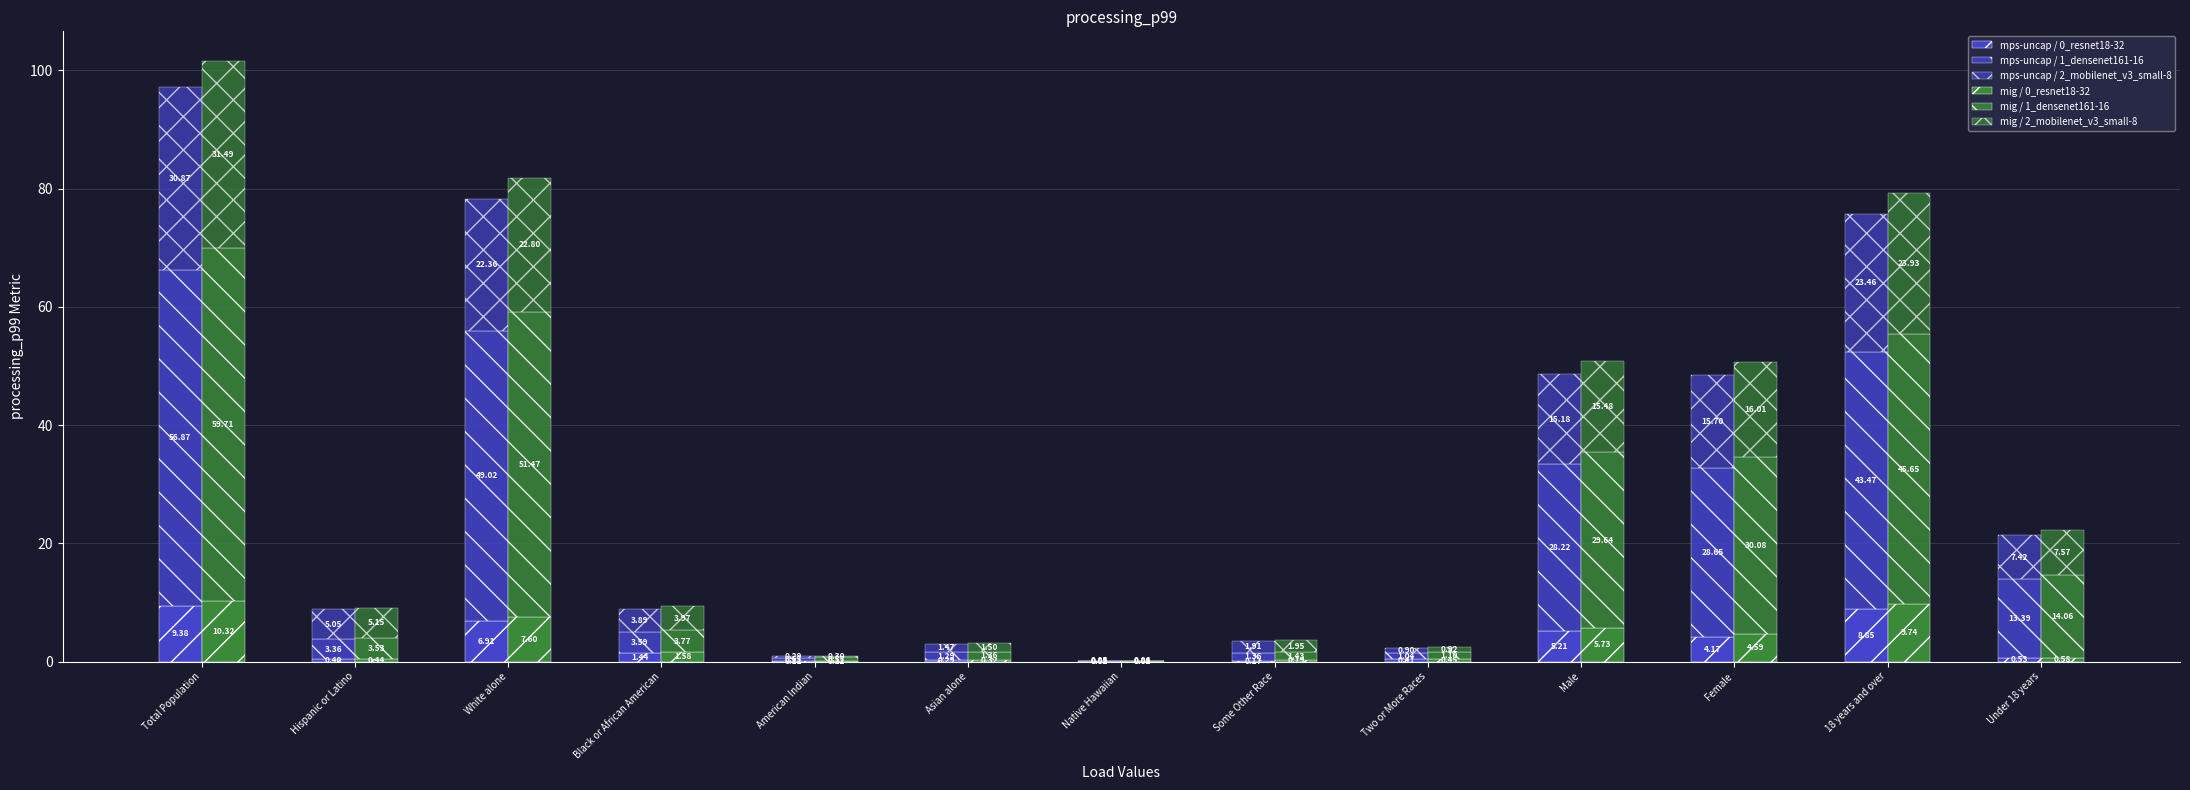

What is the sum of the mig / 2_mobilenet_v3_small-8 values at Two or More Races and Some Other Race?

2.9